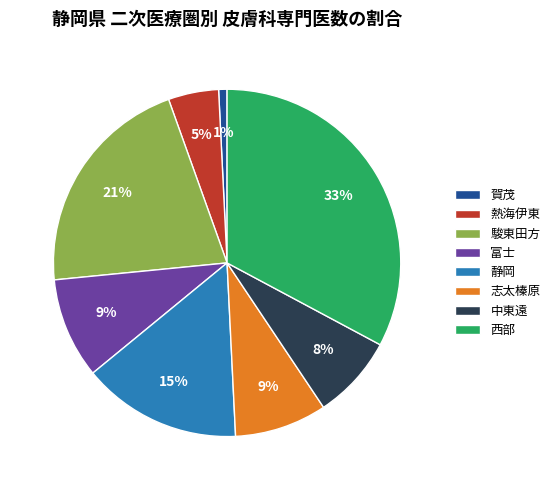

To the nearest percent, what portion does 熱海伊東 represent?

5%